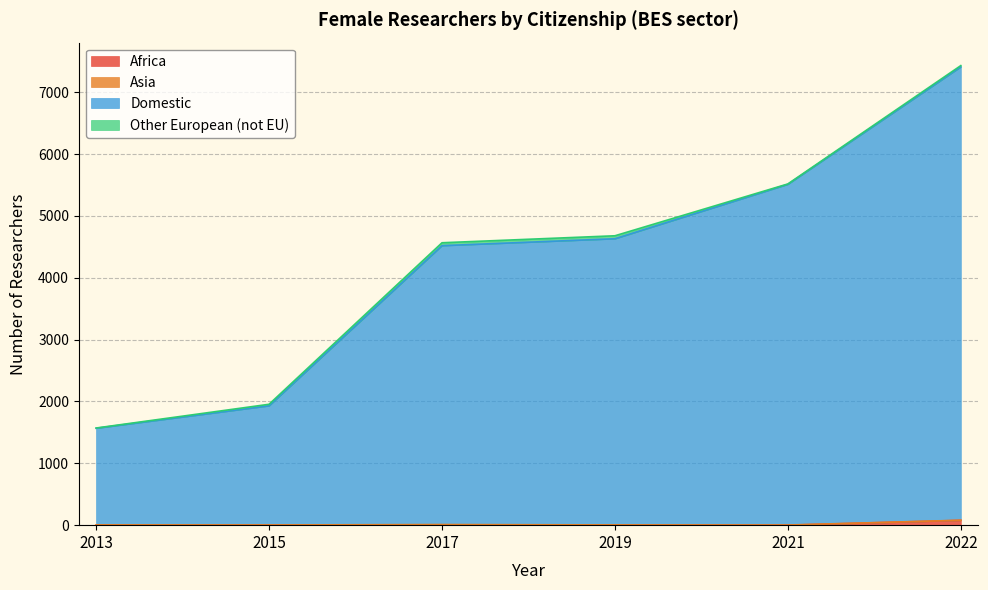

The value of Africa at 2019 is 1. True or false?

False